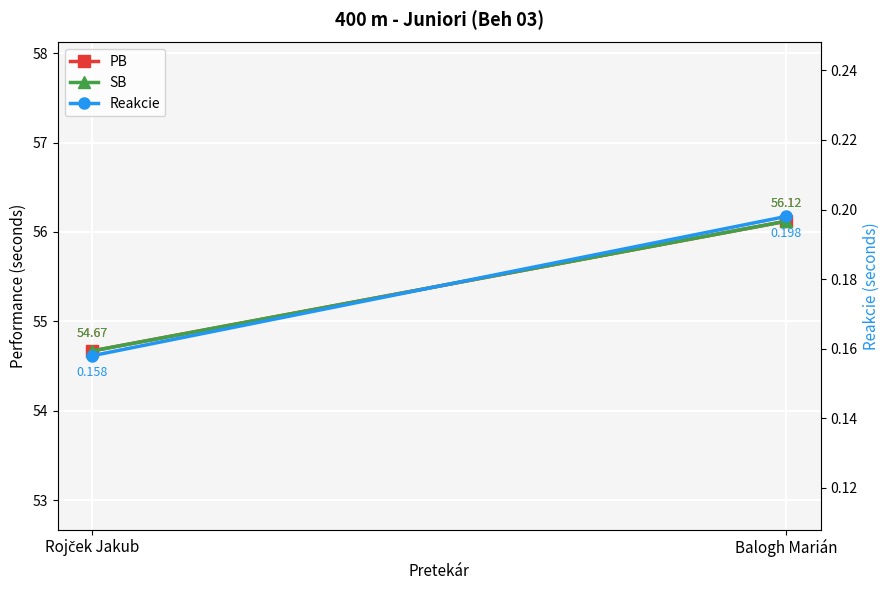

Reading right to left, list all the values displayed in this chart.

PB: Balogh Marián=56.1	Rojček Jakub=54.7
SB: Balogh Marián=56.1	Rojček Jakub=54.7
Reakcie: Balogh Marián=0.2	Rojček Jakub=0.2